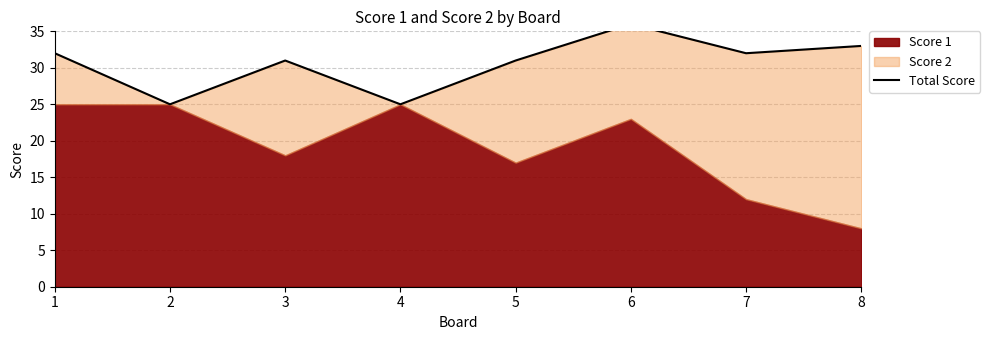

List the labels in order of value, largest first.

6, 8, 1, 7, 3, 5, 2, 4